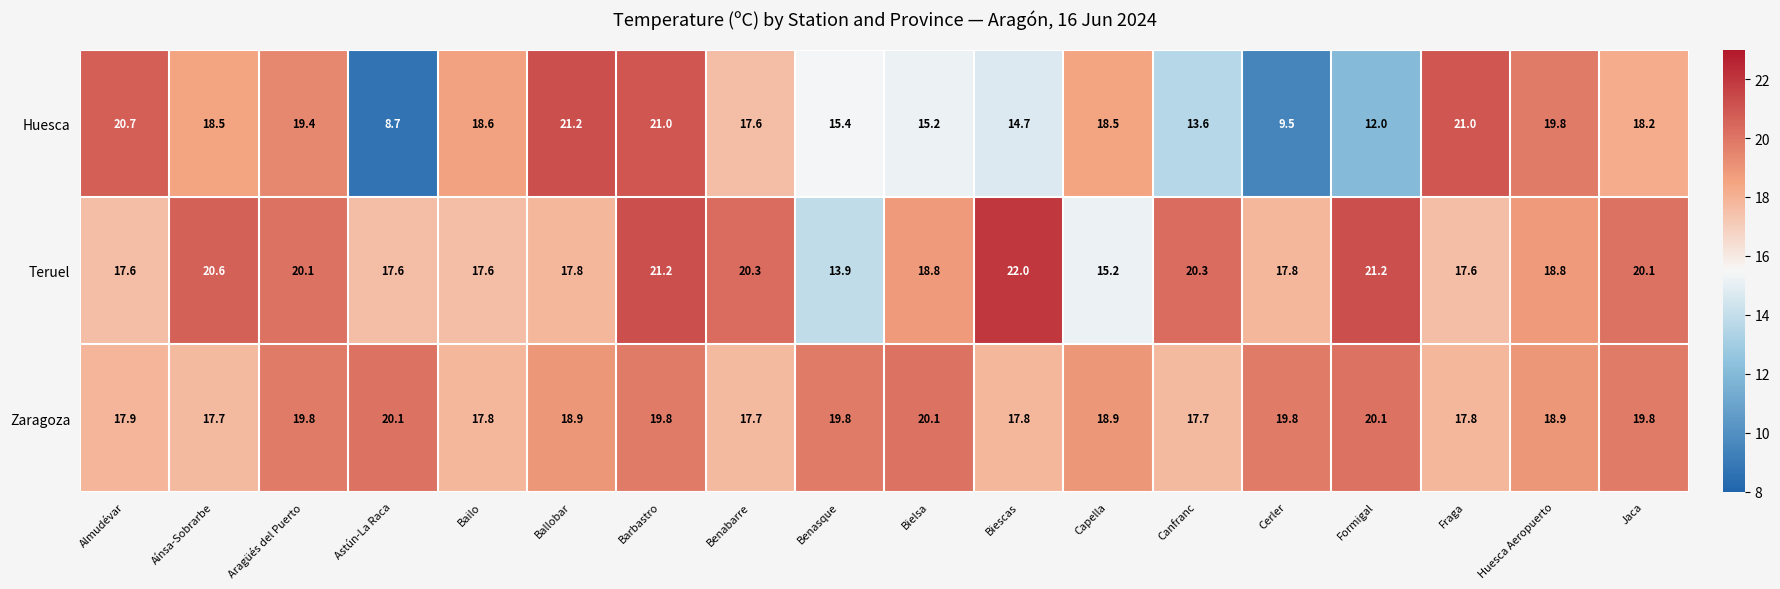

What is the sum of the Huesca values at Aínsa-Sobrarbe and Capella?

37.0